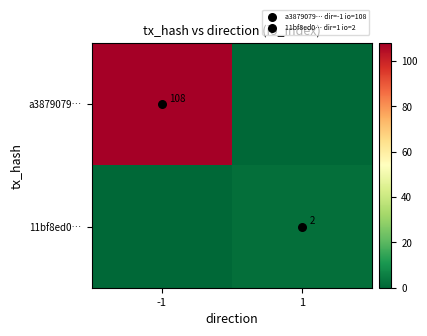

What is the total value across all series at 1?

2